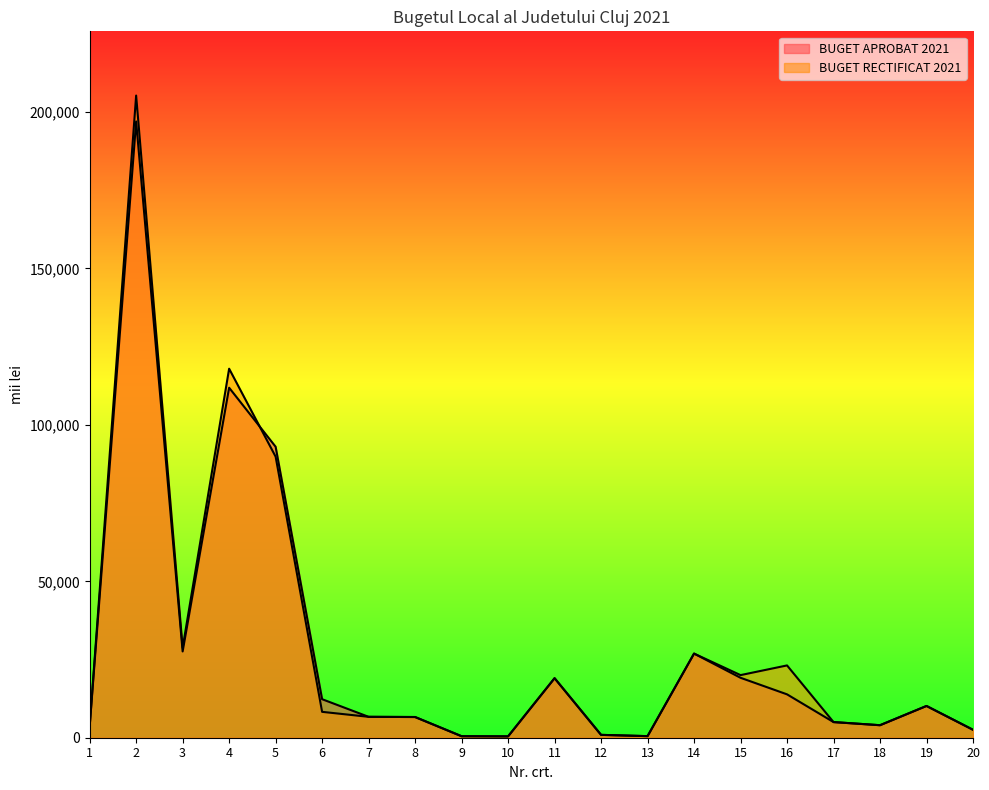

What is the sum of the BUGET APROBAT 2021 values at 4 and 13?

112387